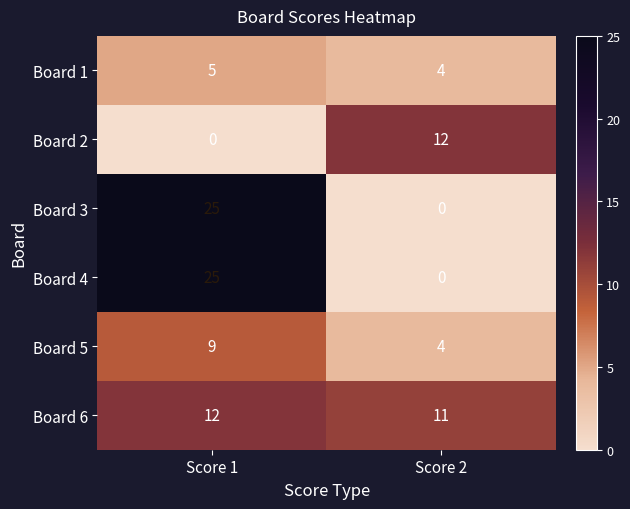

At how many categories does at least one series exceed 11?

2